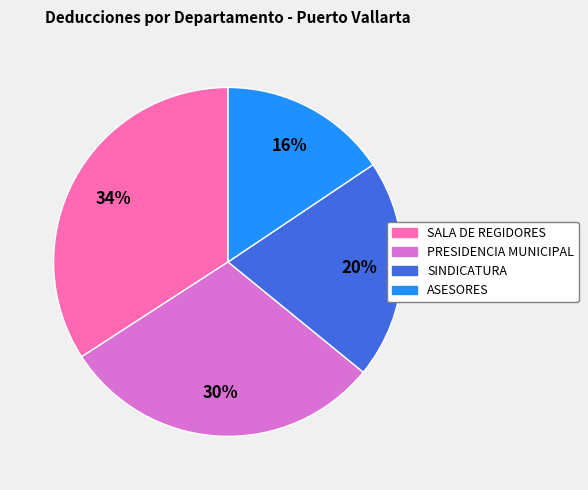

What percentage is the ASESORES slice, to the nearest percent?

16%